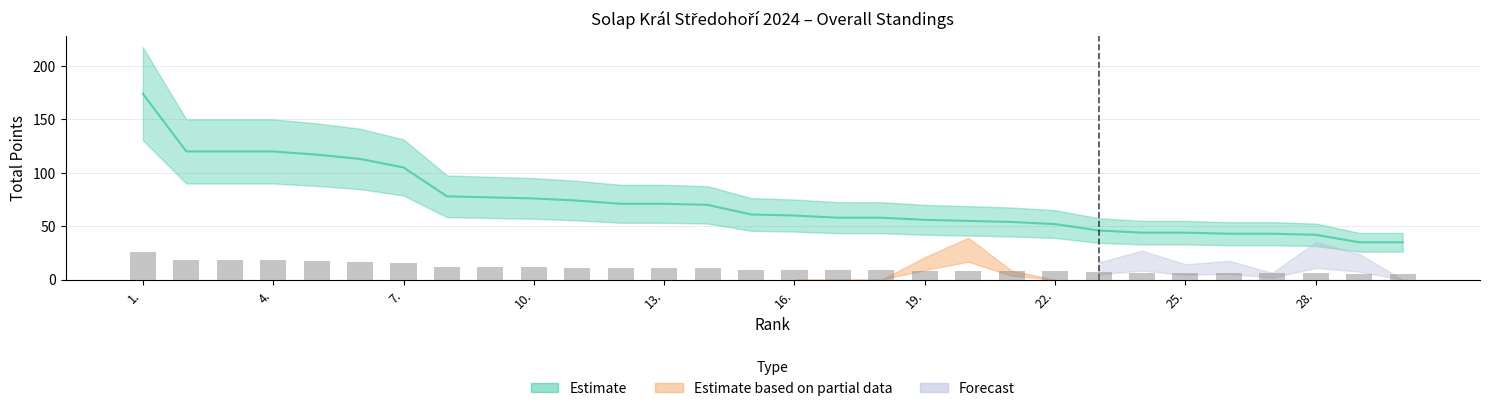

What are all the series names shown in the legend?

Estimate, Estimate based on partial data, Forecast